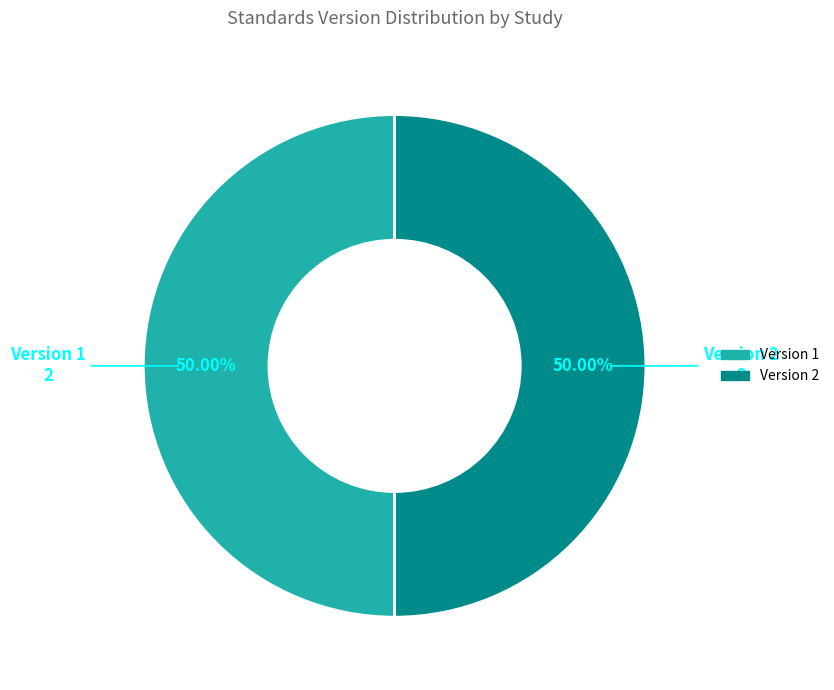

How many segments does this pie chart have?

2